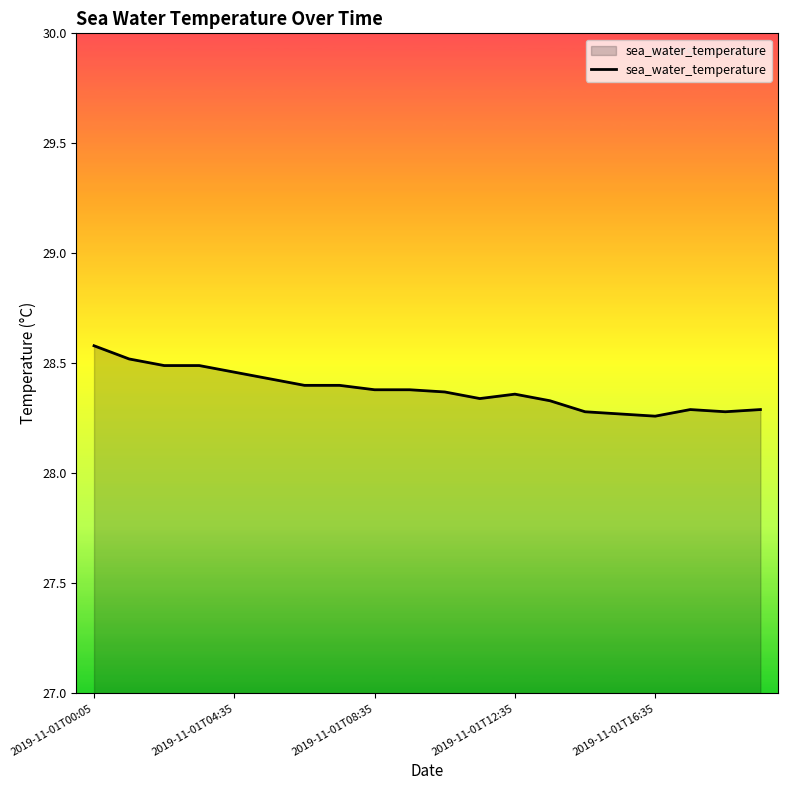

What is the maximum value shown in the chart?

28.6